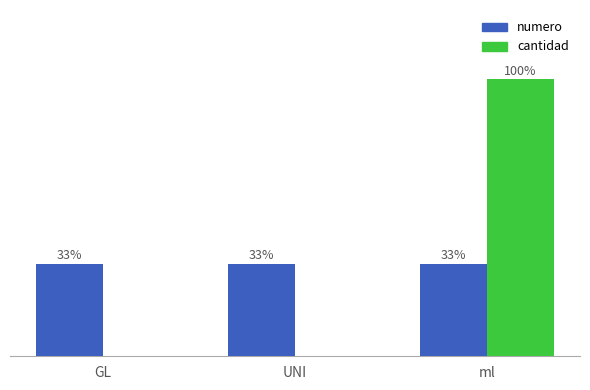

Are the bars grouped side by side (vs. stacked)?

Yes